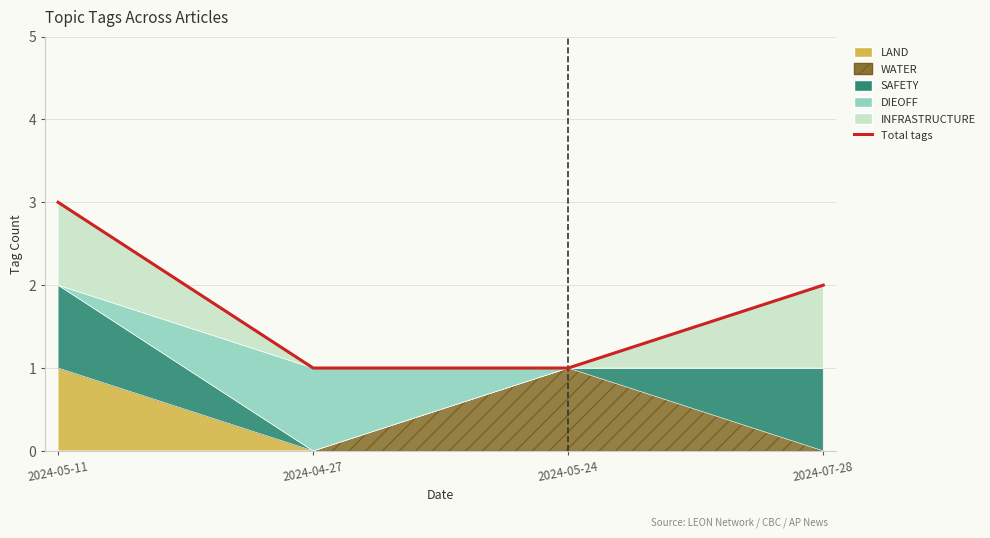

What is the approximate value at 2024-04-27?

1